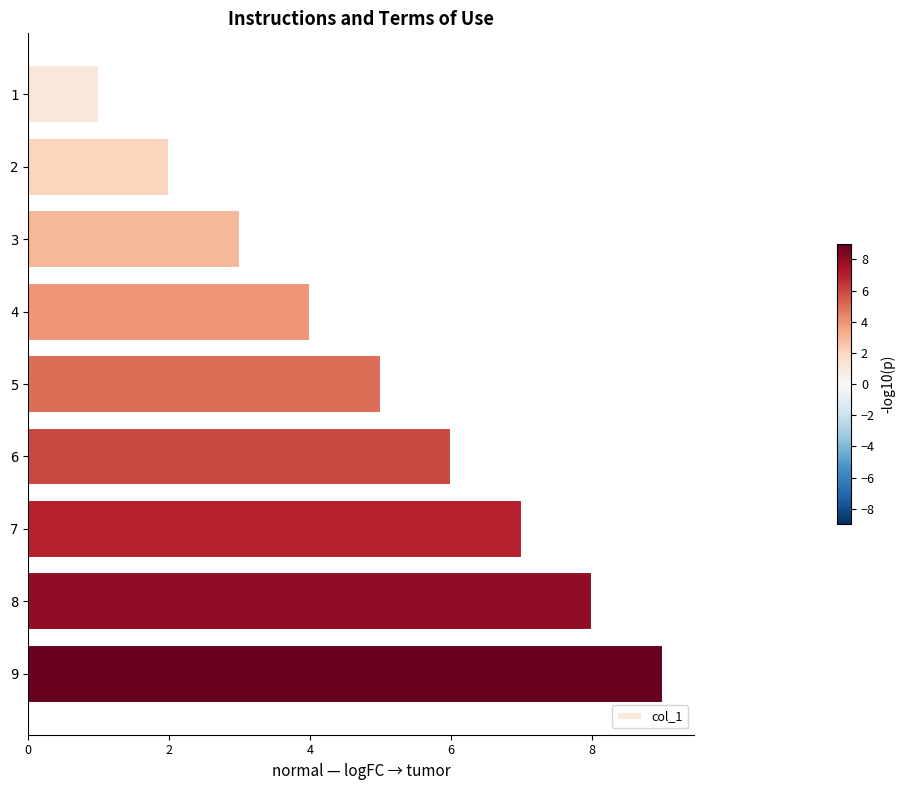

The chart shows a value of 3 at 3. True or false?

True